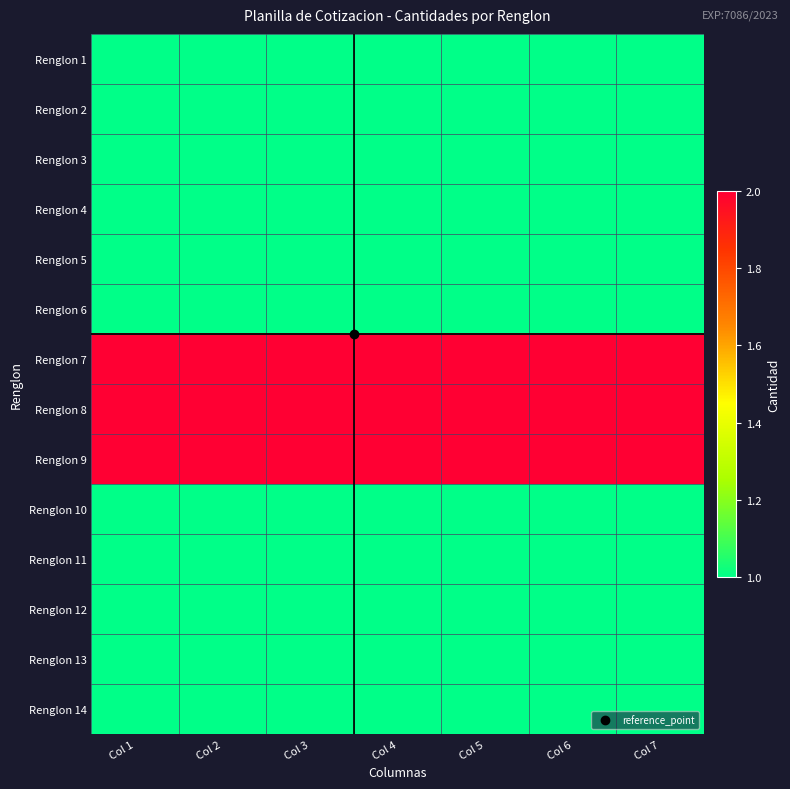

What is the difference between the highest and lowest values at Col 6?

1